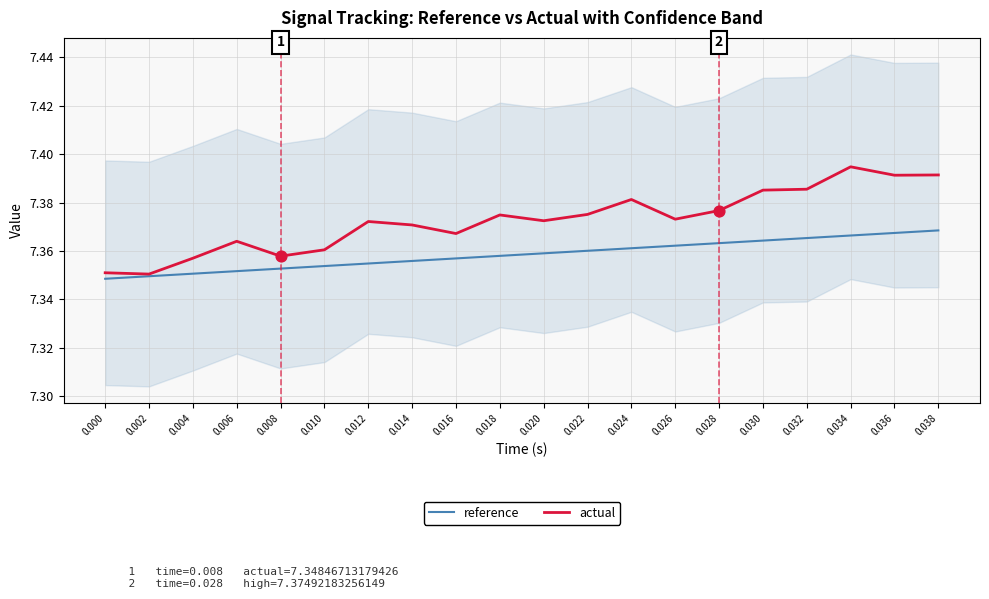

At how many categories does at least one series exceed 7?

20